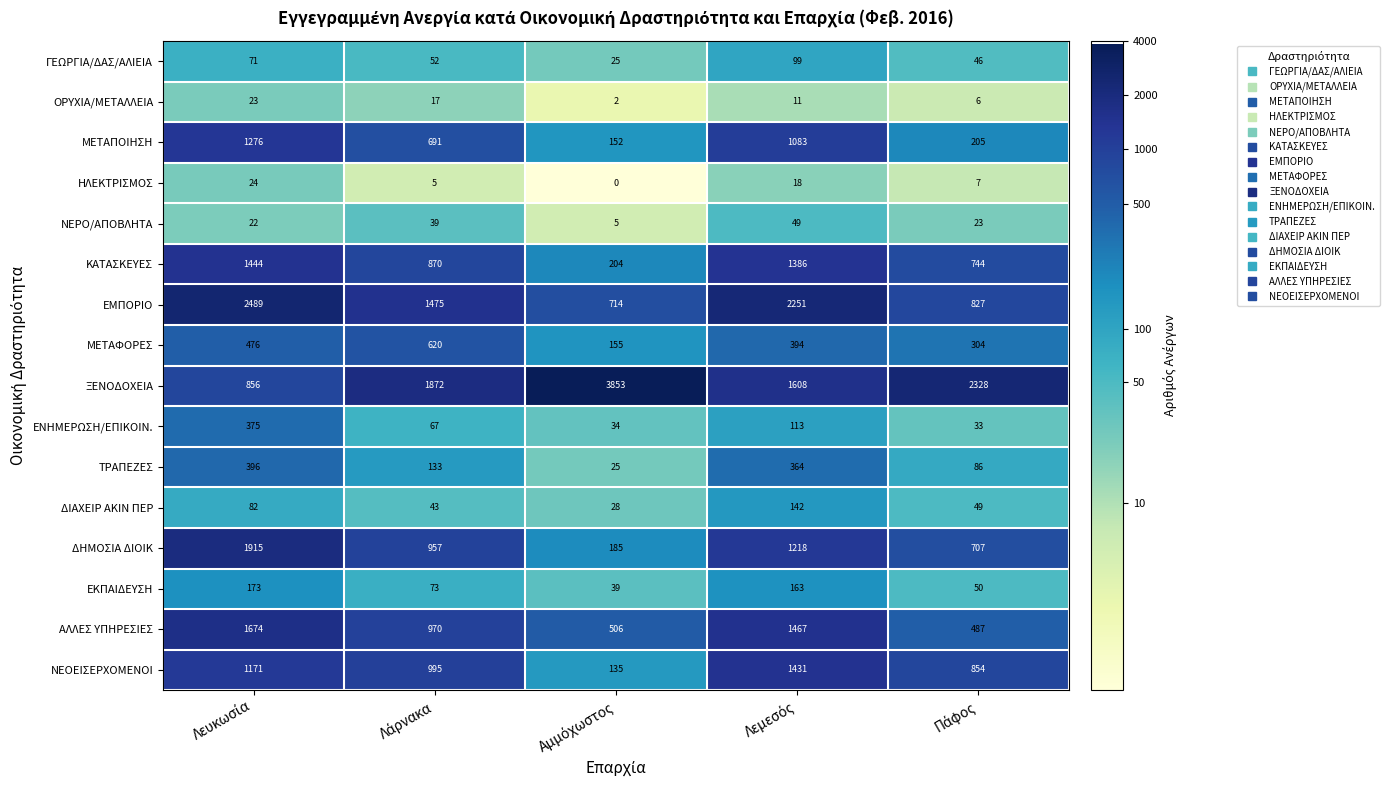

Which series has the widest spread of values?

ΞΕΝΟΔΟΧΕΙΑ